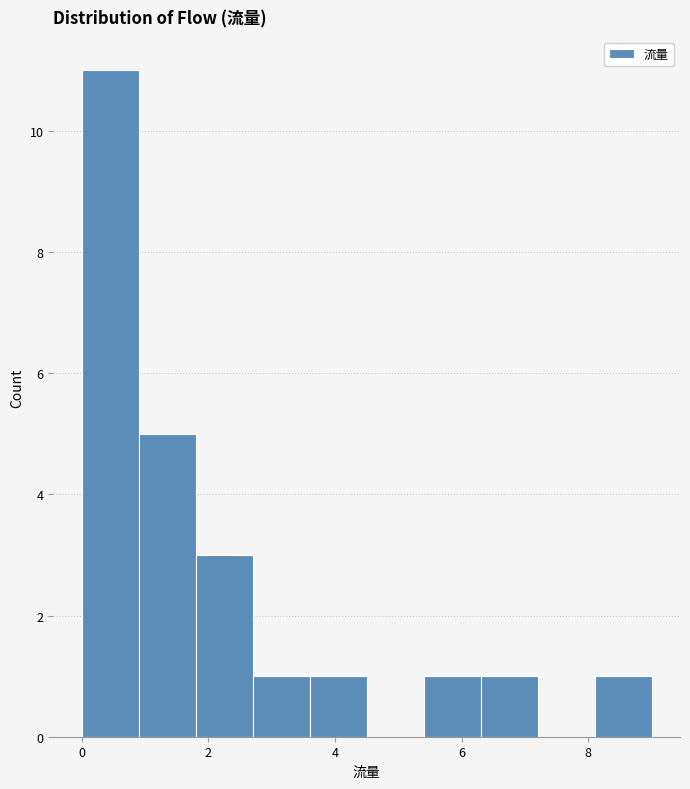

Reading left to right, list every bar in this chart as the range it spans on the x-axis followed by its height. Neither the bar edges nor the heights are printed on the chart, so give them approximately, as read against the axes.

0.0 to 0.9: 11
0.9 to 1.8: 5
1.8 to 2.7: 3
2.7 to 3.6: 1
3.6 to 4.5: 1
4.5 to 5.4: 0
5.4 to 6.3: 1
6.3 to 7.2: 1
7.2 to 8.1: 0
8.1 to 9.0: 1